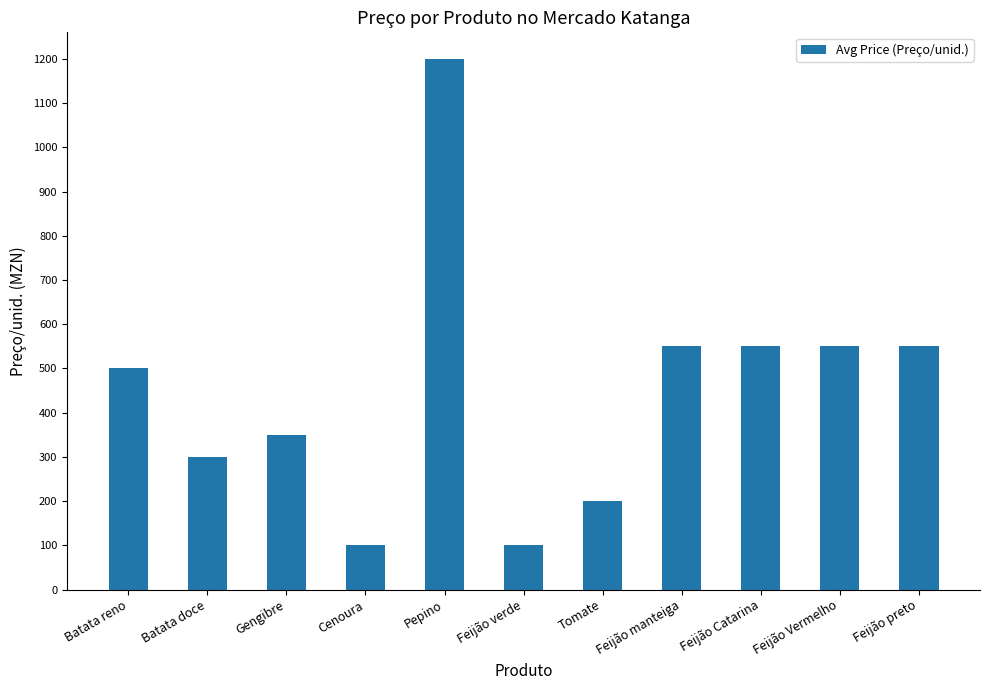

What is the difference between the maximum and minimum values?

1100